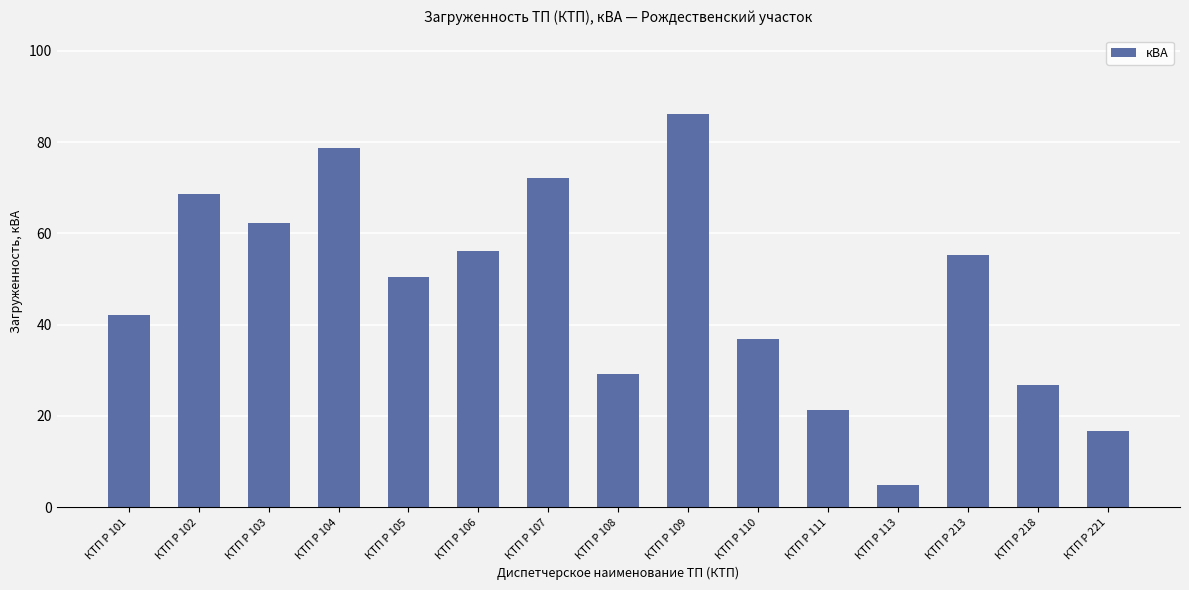

What value does the data have at КТП Р 107?

72.1